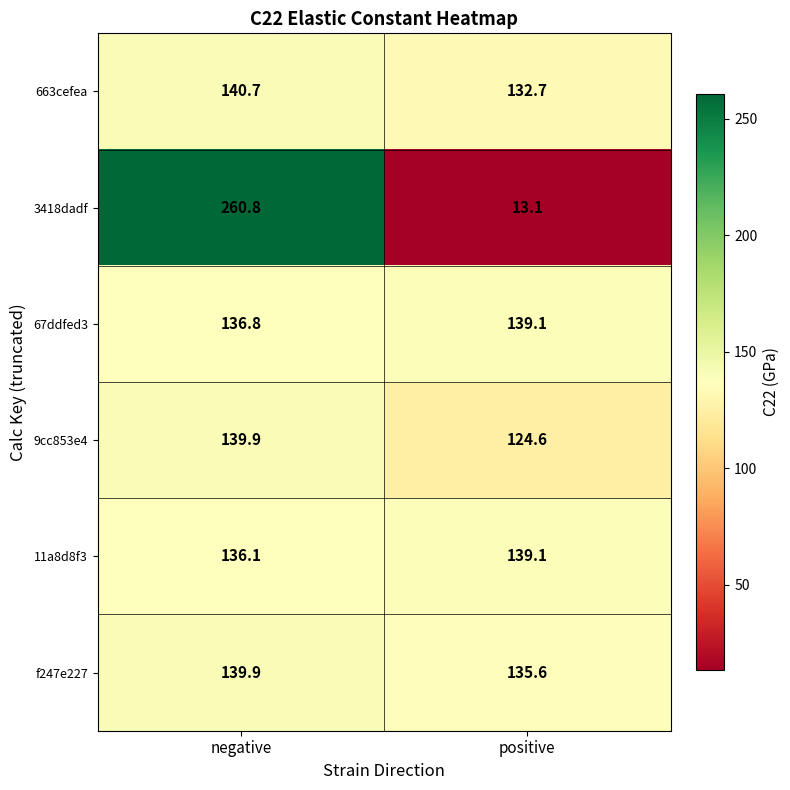

How many values in the 11a8d8f3 series are below 139?

1